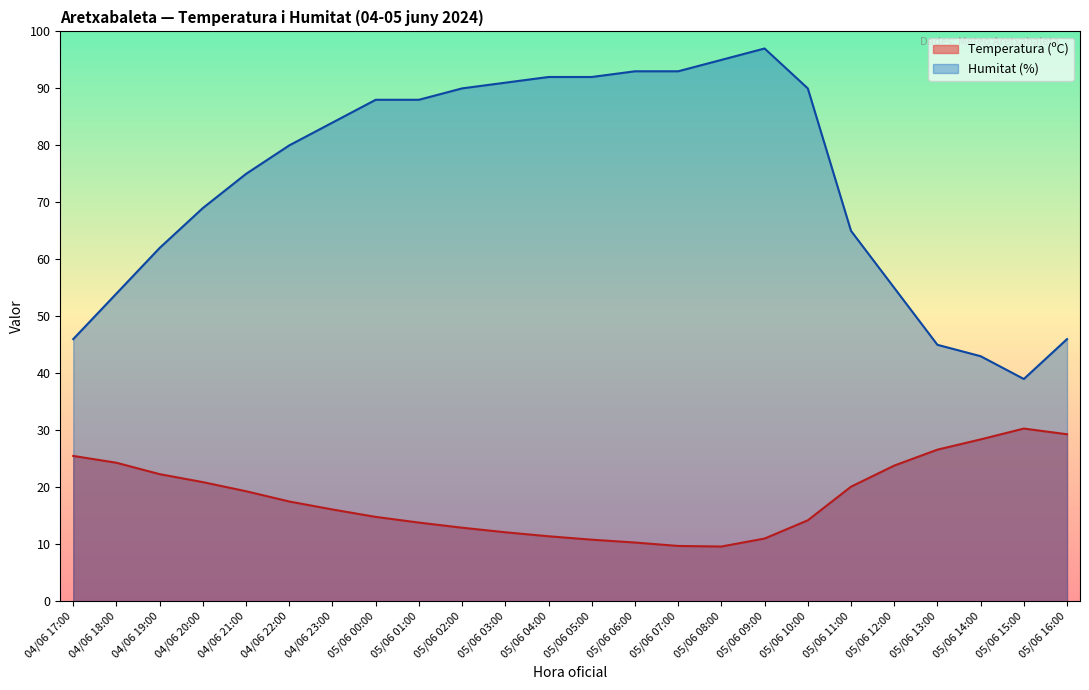

What is the value of the Humitat (%) point at the 20th from the left?

55.0